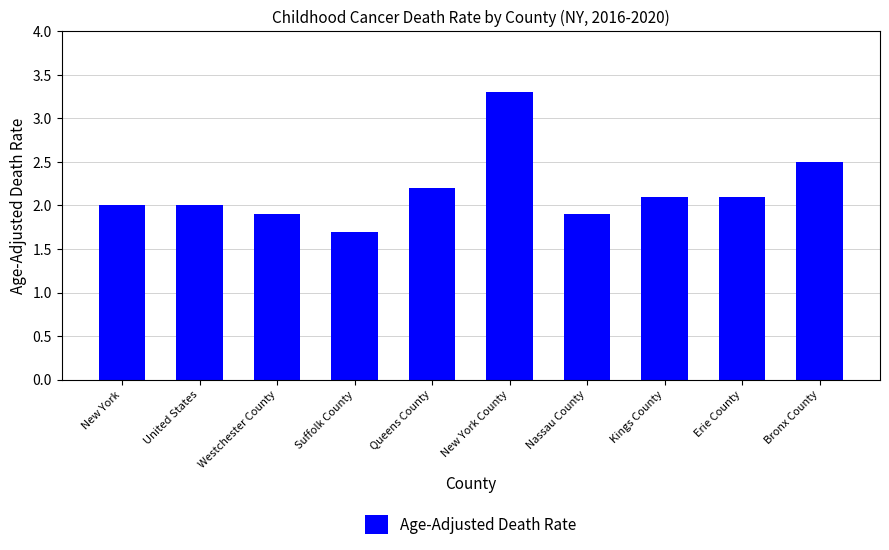

Count the number of data series in this chart.

1